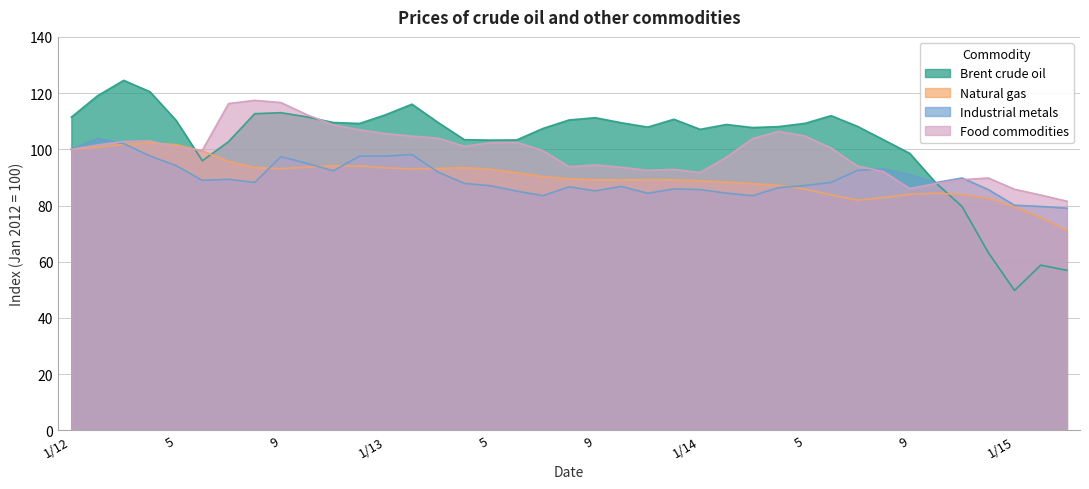

What is the maximum value shown in the chart?

124.5